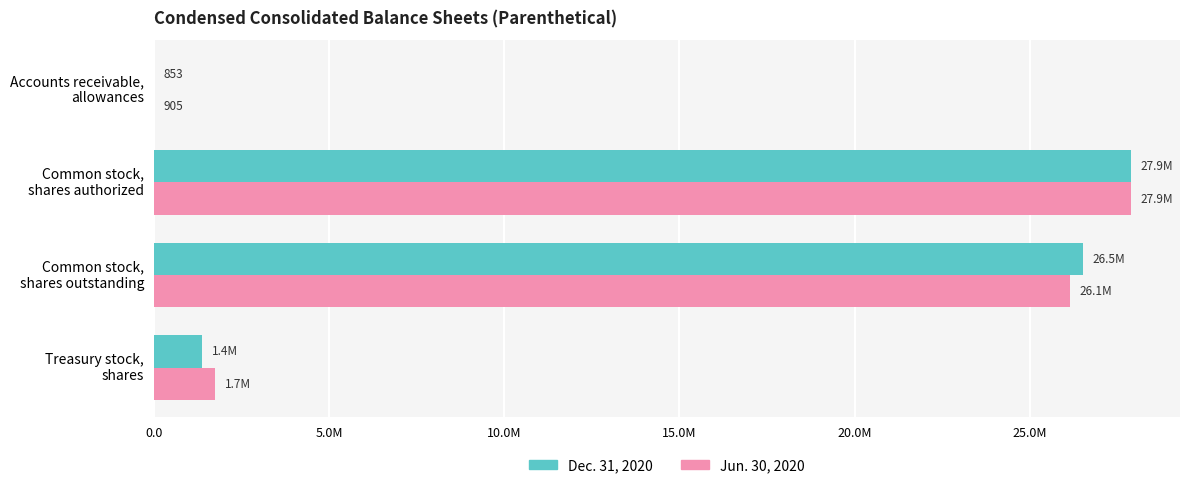

Which series has the widest spread of values?

Dec. 31, 2020